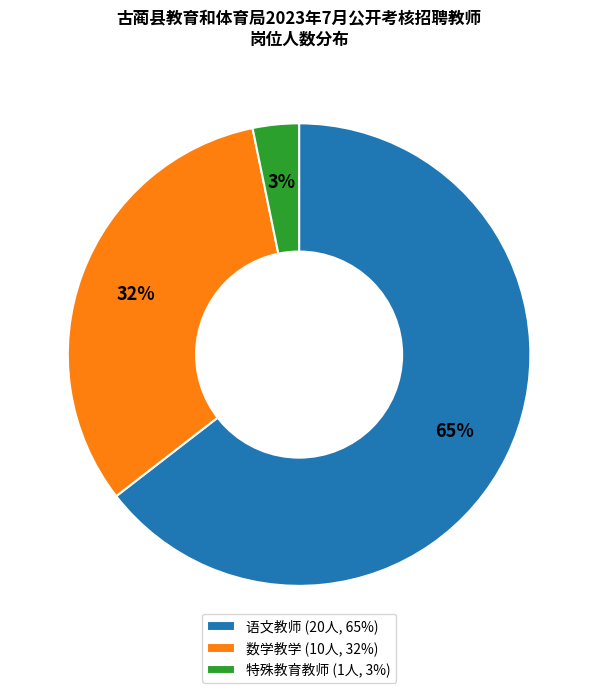

The 数学教学 slice represents 26% of the pie. True or false?

False